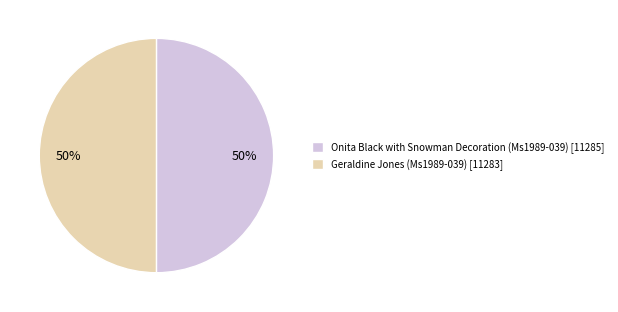

Approximately how many times larger is the value at Onita Black with Snowman Decoration (Ms1989-039) [11285] compared to Geraldine Jones (Ms1989-039) [11283]?

1.0